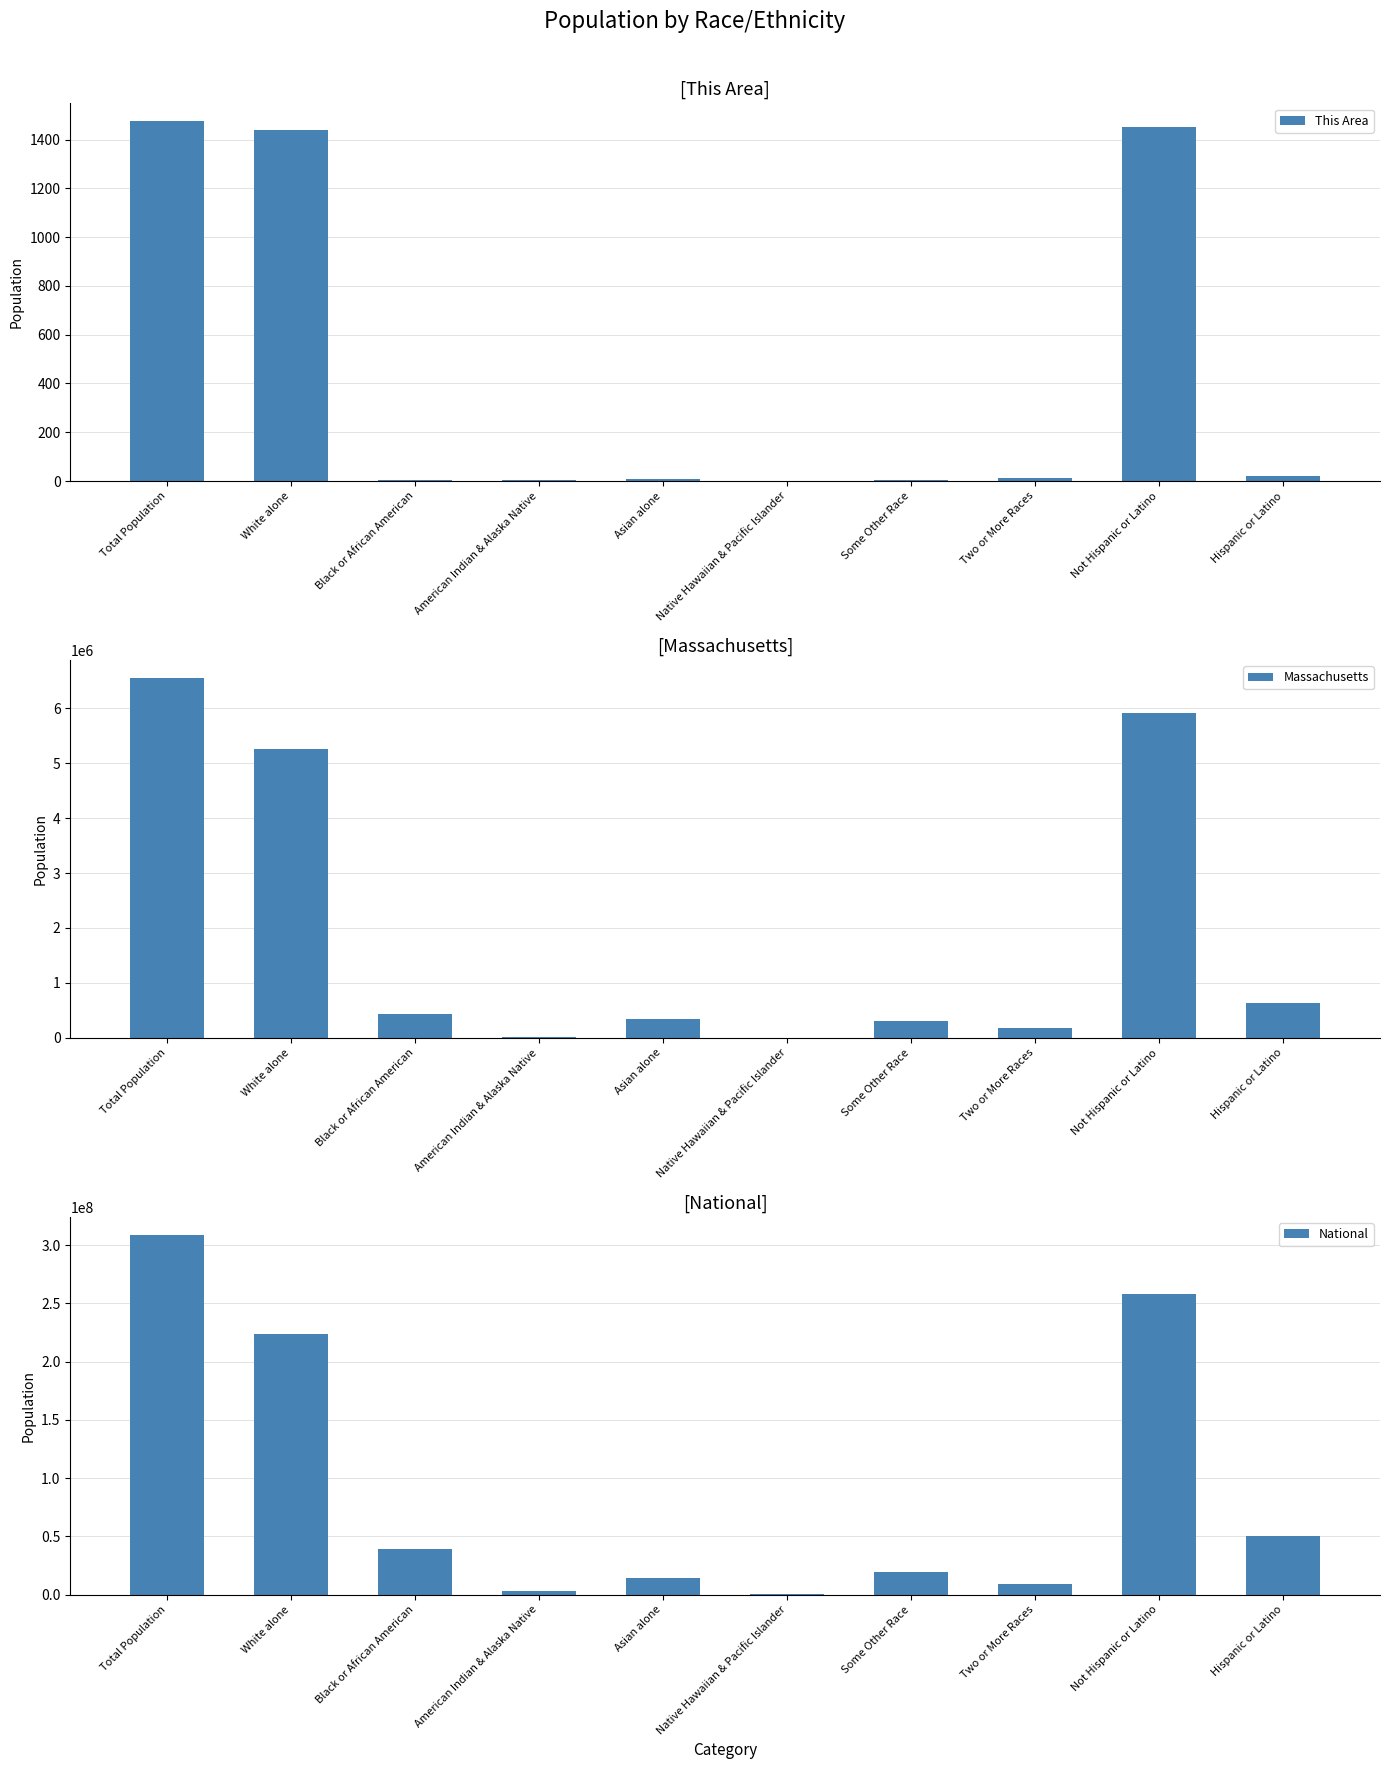

What is the label of the 2nd bar from the right?

Not Hispanic or Latino